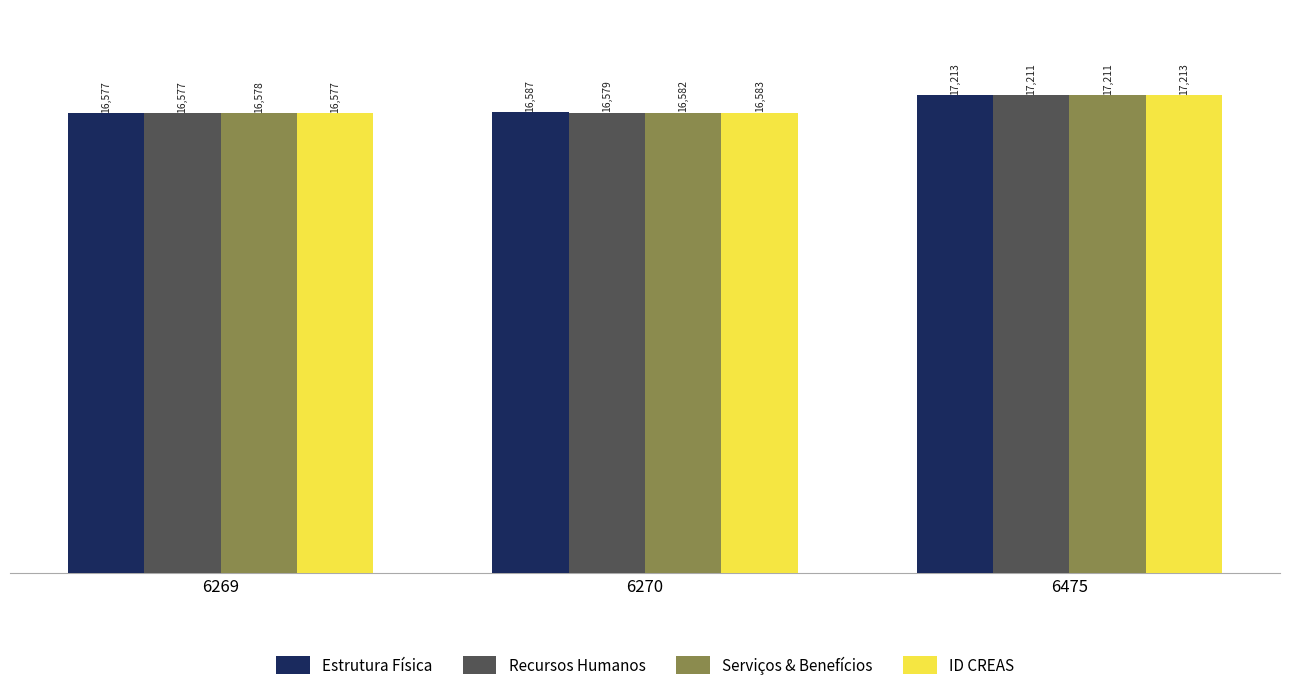

Rank the categories by ID CREAS value from lowest to highest.

6269, 6270, 6475